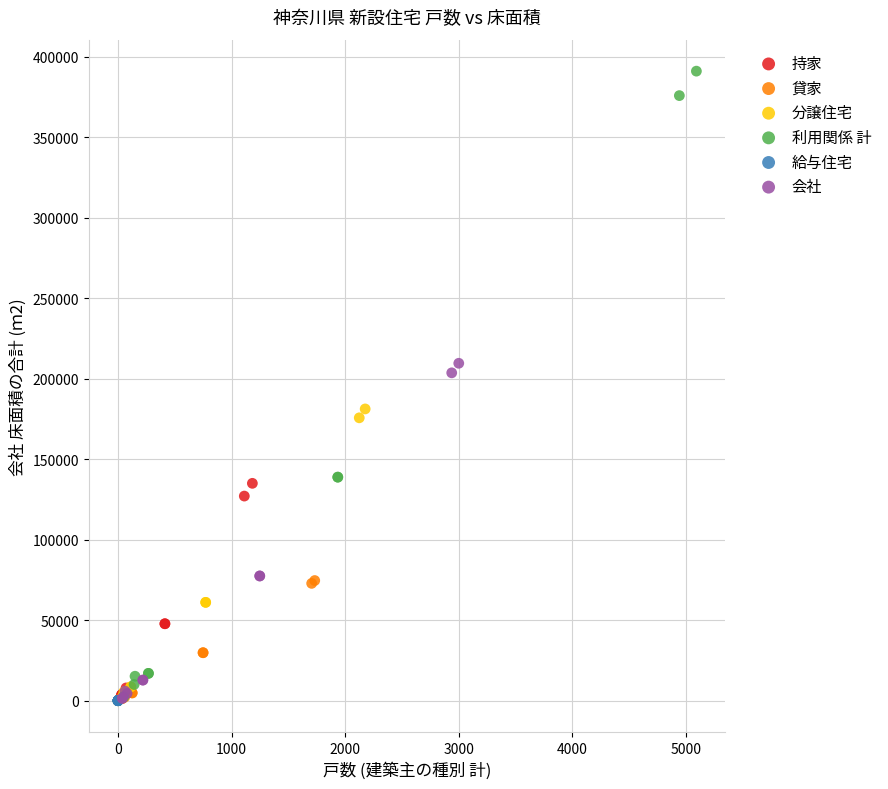

What are all the series names shown in the legend?

持家, 貸家, 分譲住宅, 利用関係 計, 給与住宅, 会社